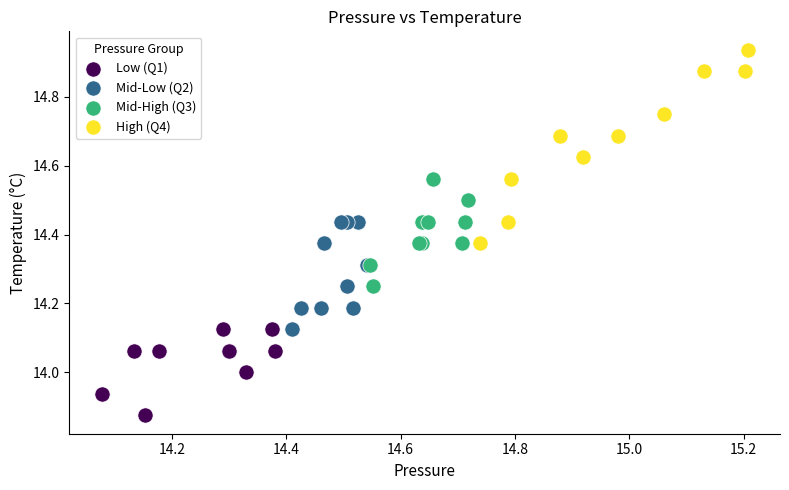

Which series has the largest Y range (max minus min)?

High (Q4)